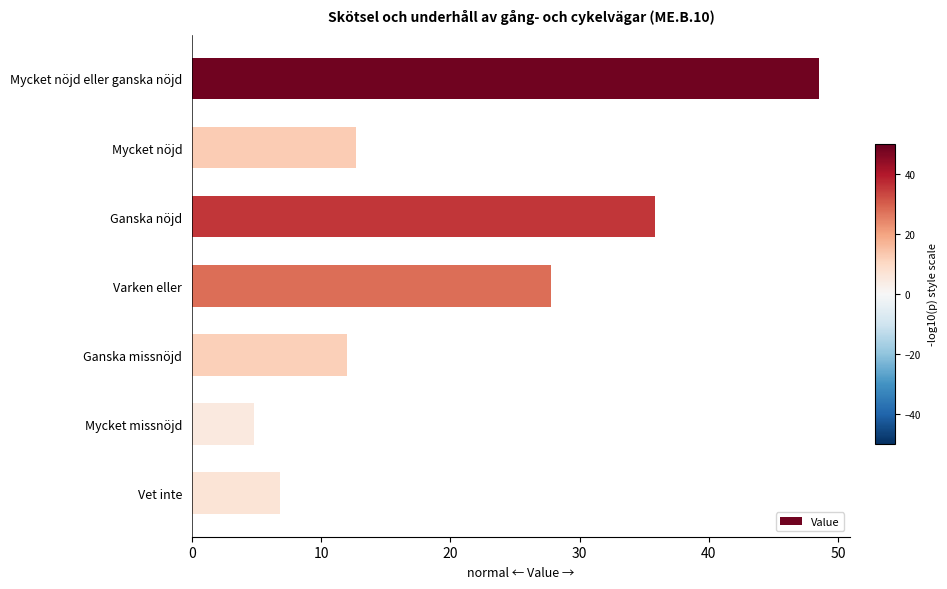

What is the sum of all values?

148.4